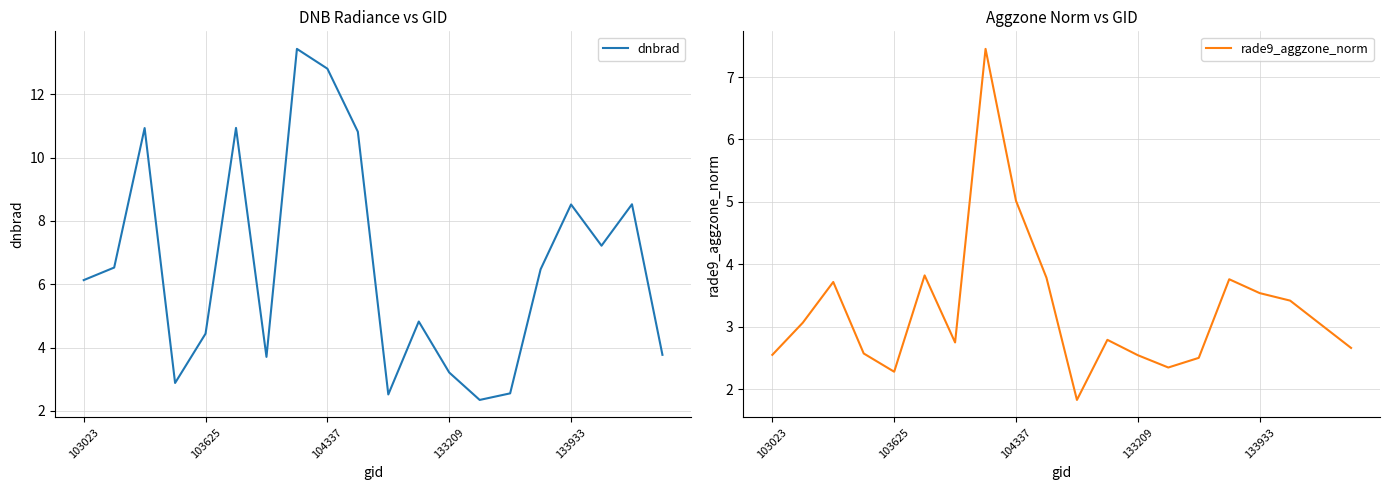

Between 6 and 10, which series saw the biggest shift?

dnbrad